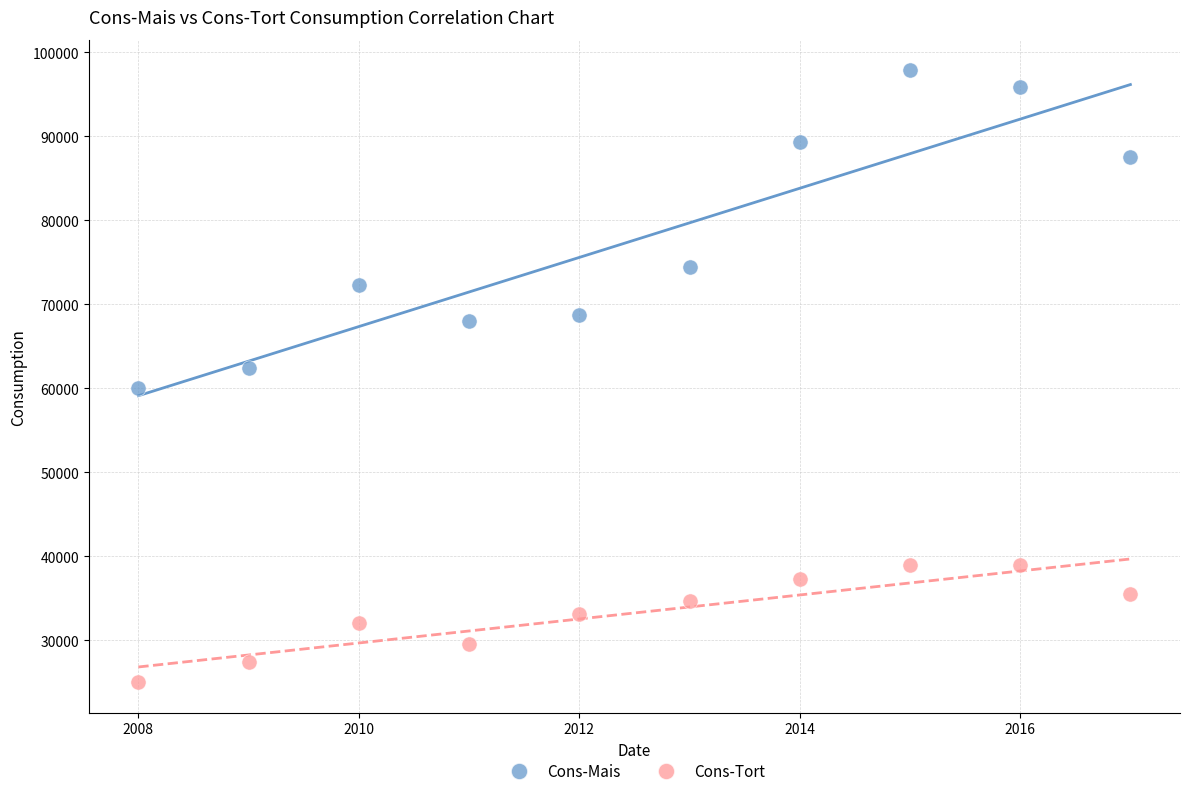

Which series reaches the maximum Y coordinate?

Cons-Mais